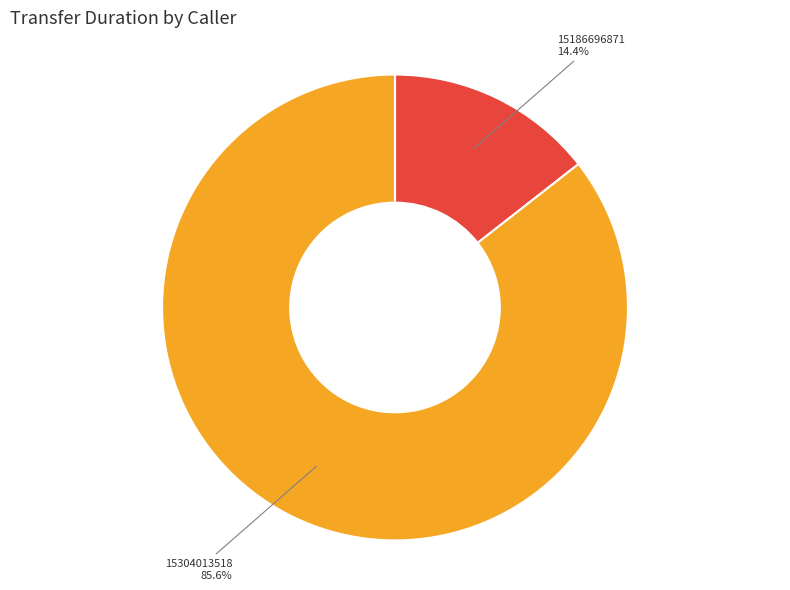

Does any single category account for the majority?

Yes